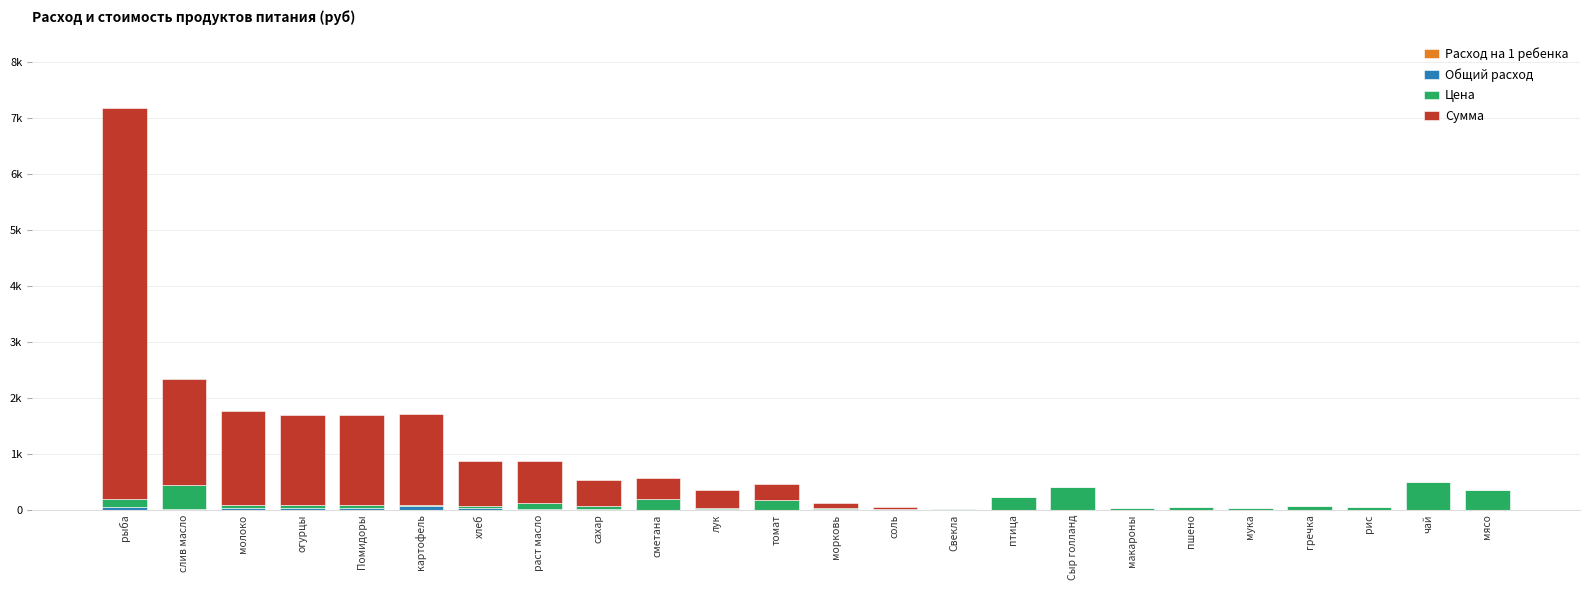

What is the total value across all series at рис?

47.0